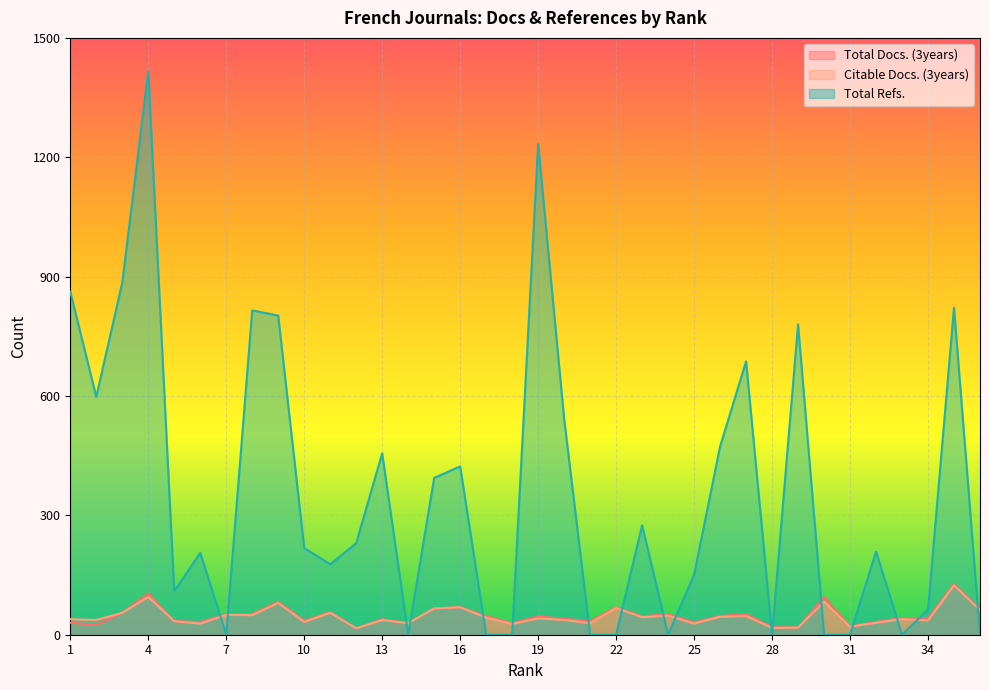

The Citable Docs. (3years) series shows 44 at 23. True or false?

True